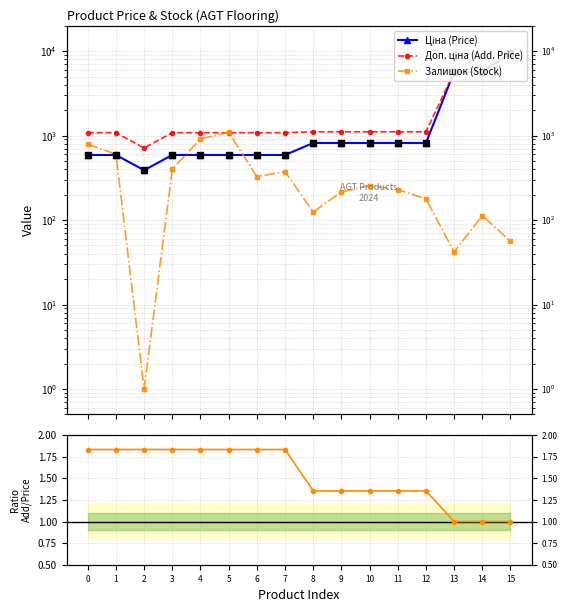

What is the total value across all series at 7?

2047.4